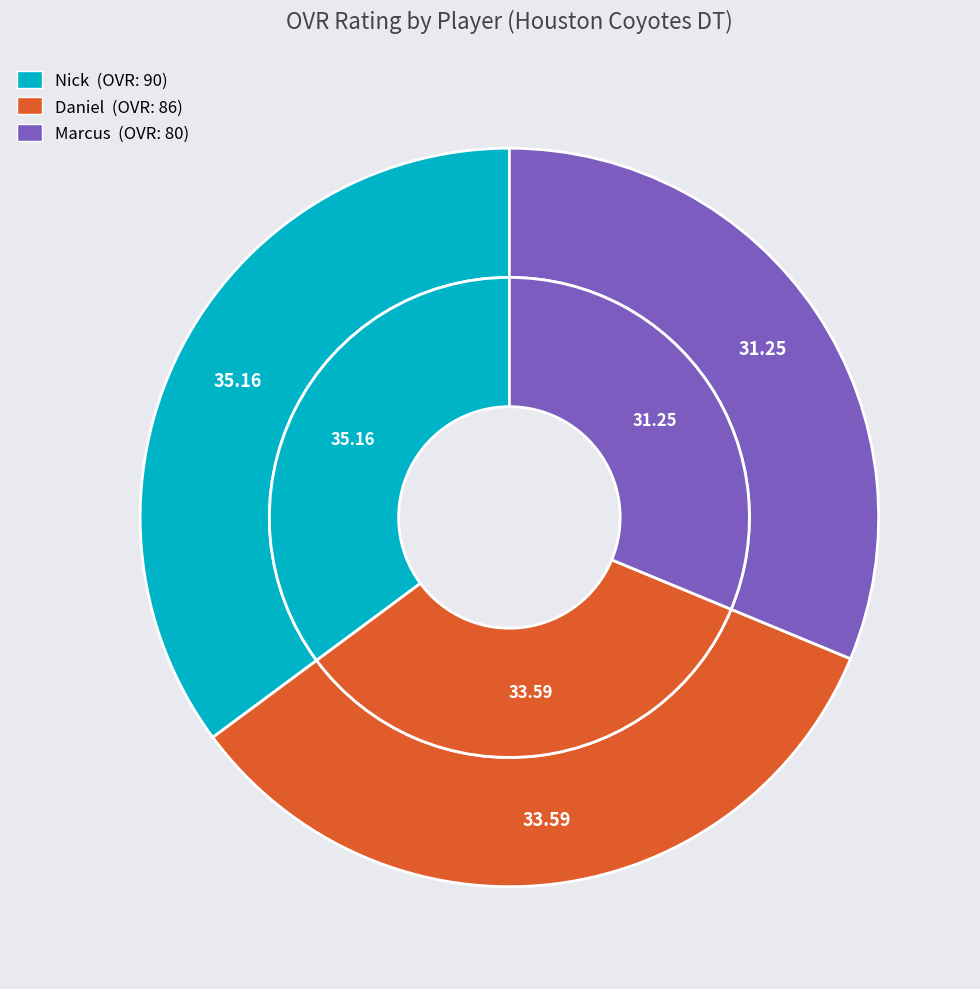

What is the ratio of the value at Marcus to the value at Nick?

0.9